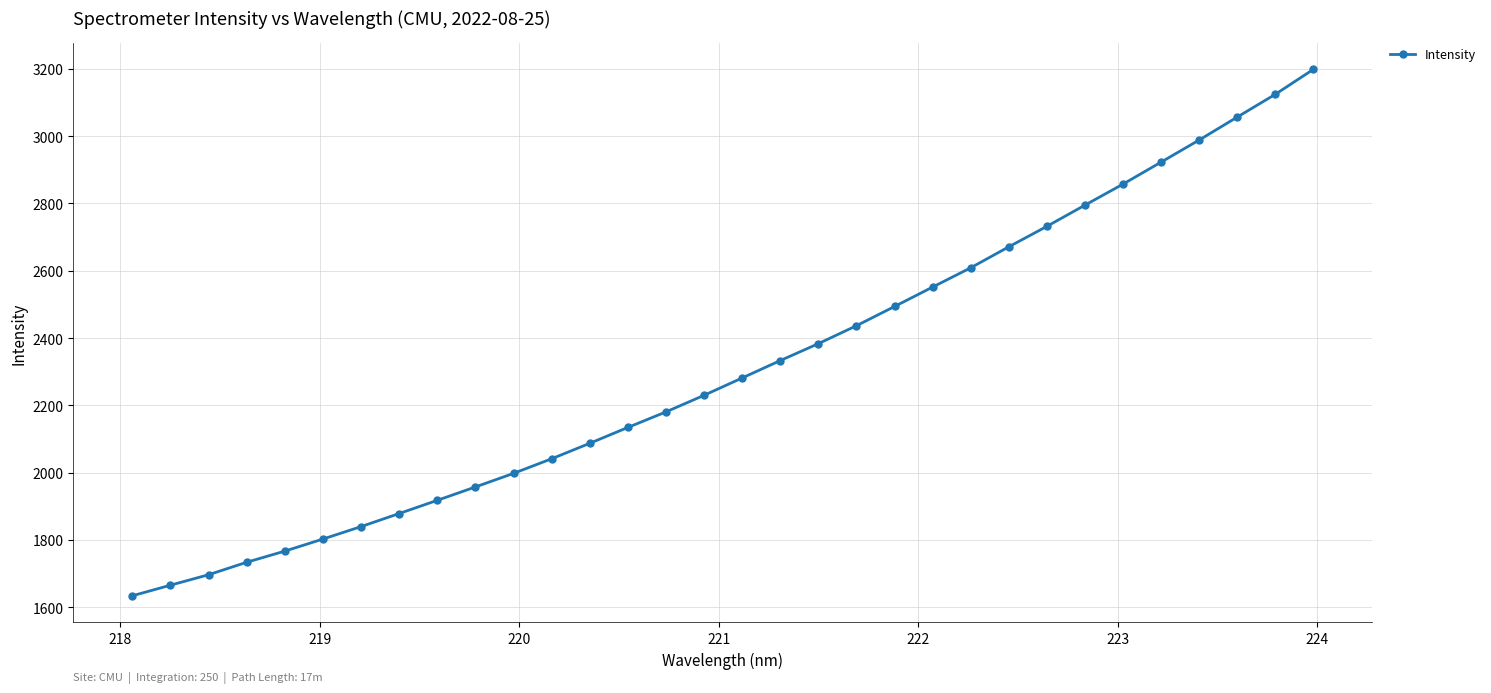

True or false: there are more than 2 points higher than both neighbors.

False